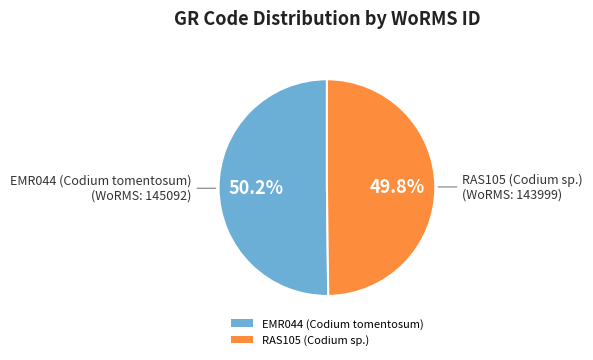

To the nearest percent, what percentage of the pie is EMR044 (Codium tomentosum)?

50%